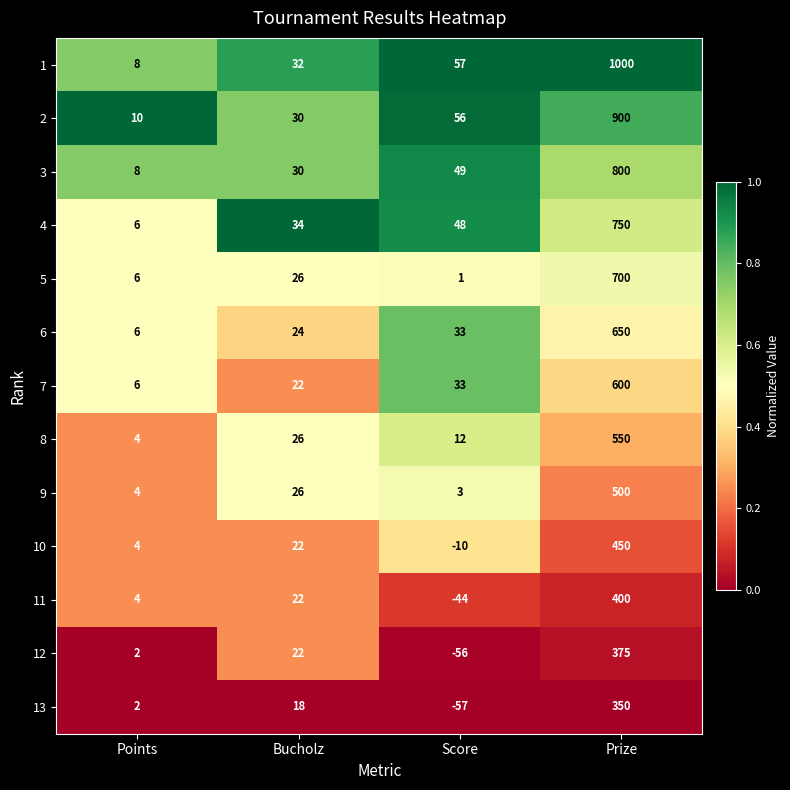

What value does the 9 series have at Prize?

500